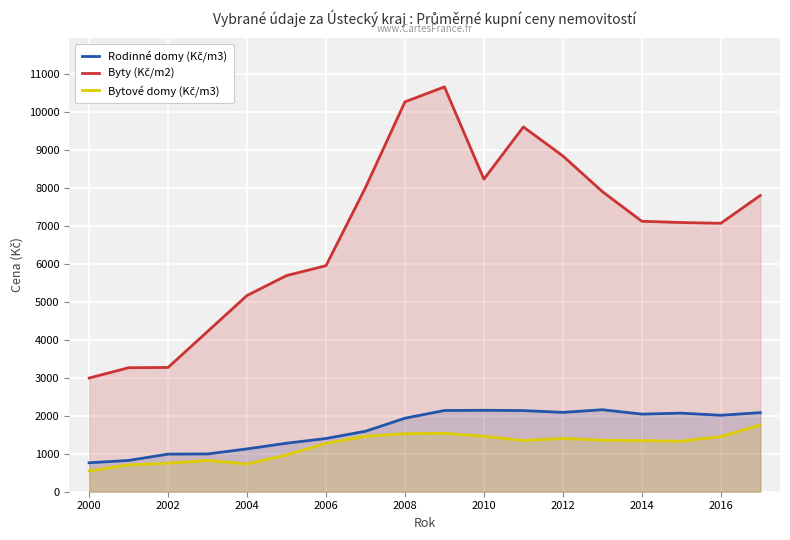

How many series are shown in this chart?

3